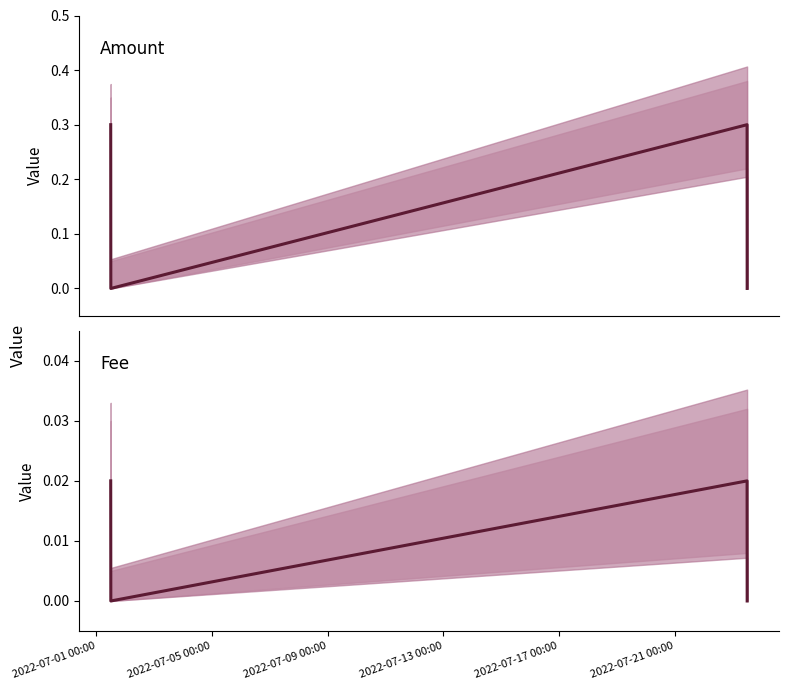

At how many categories does at least one series exceed 0?

2